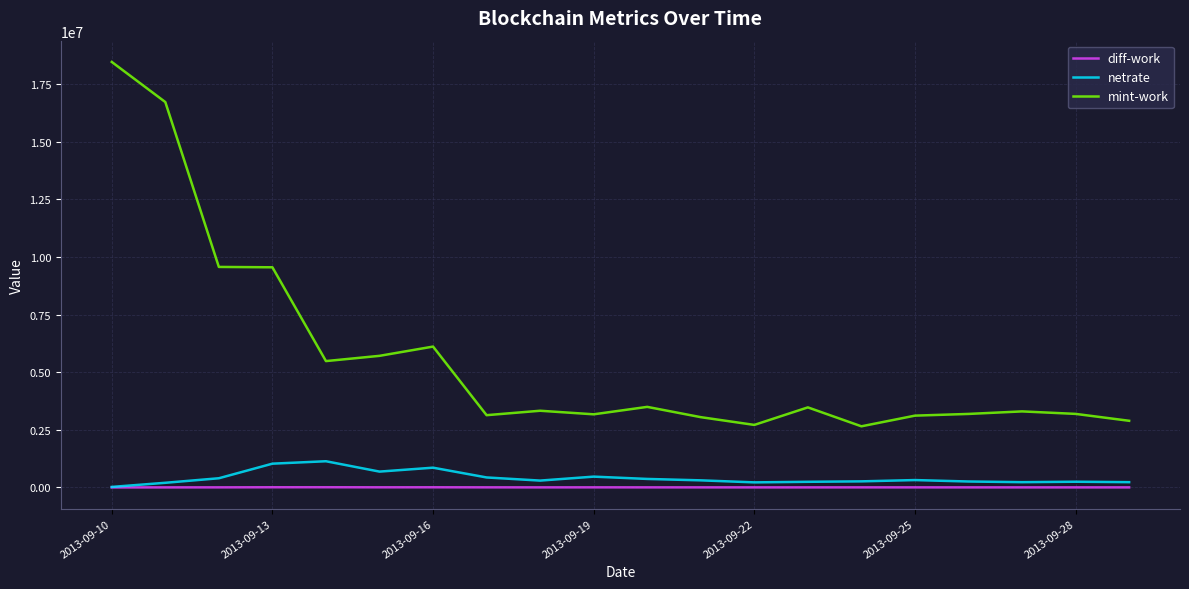

Rank the series by their maximum value, from highest to lowest.

mint-work, netrate, diff-work